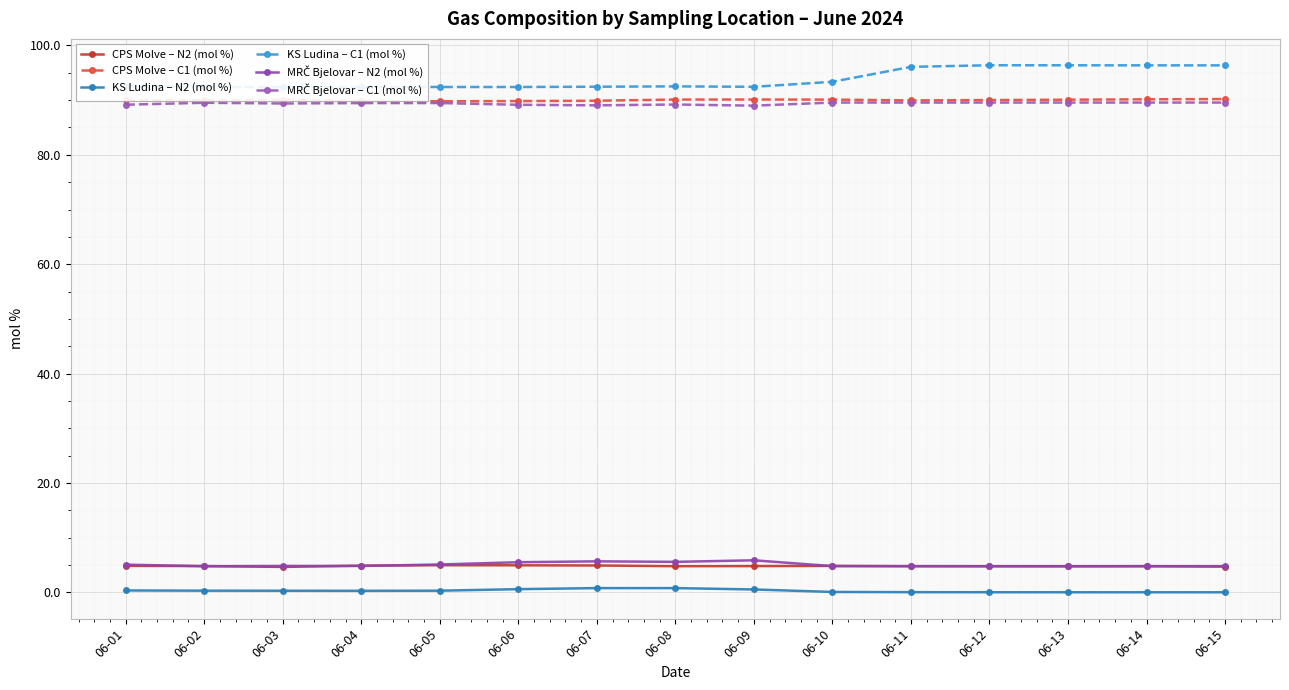

Reading left to right, what are all the values shown in this chart?

CPS Molve – N2 (mol %): 4.9	4.8	4.7	4.9	5.0	5.0	4.9	4.8	4.8	4.9	4.8	4.8	4.8	4.8	4.7
CPS Molve – C1 (mol %): 90.0	90.0	90.1	89.9	89.8	89.8	89.9	90.1	90.1	90.1	90.0	90.0	90.1	90.2	90.2
KS Ludina – N2 (mol %): 0.4	0.3	0.3	0.3	0.3	0.6	0.8	0.8	0.5	0.1	0.1	0.0	0.0	0.0	0.0
KS Ludina – C1 (mol %): 92.5	92.4	92.4	92.4	92.4	92.4	92.5	92.5	92.4	93.4	96.1	96.4	96.4	96.4	96.4
MRČ Bjelovar – N2 (mol %): 5.1	4.8	4.8	4.8	5.1	5.5	5.7	5.6	5.9	4.8	4.8	4.8	4.8	4.8	4.8
MRČ Bjelovar – C1 (mol %): 89.2	89.5	89.4	89.5	89.5	89.2	89.1	89.2	89.0	89.6	89.6	89.6	89.6	89.6	89.6